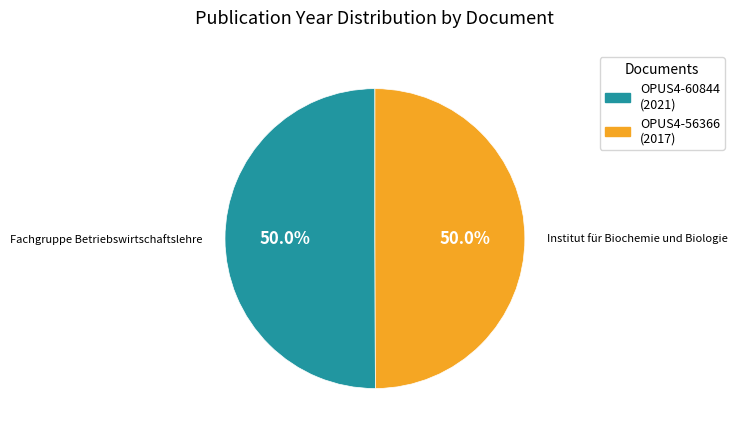

To the nearest percent, what is the combined percentage of OPUS4-56366 and OPUS4-60844?

100%